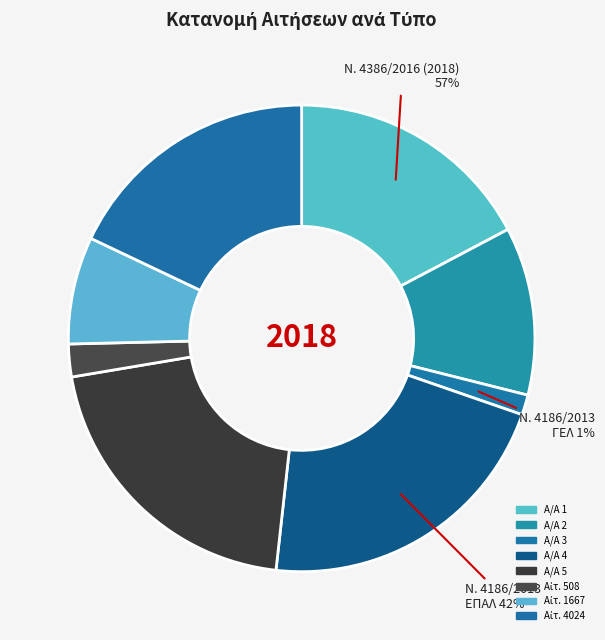

Between 4 (4809) and 5 (4617), which is larger?

4 (4809)